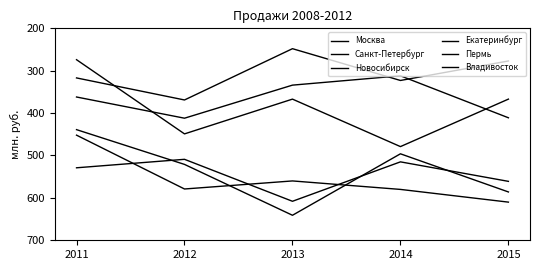

Does the chart display data point markers on the line(s)?

No